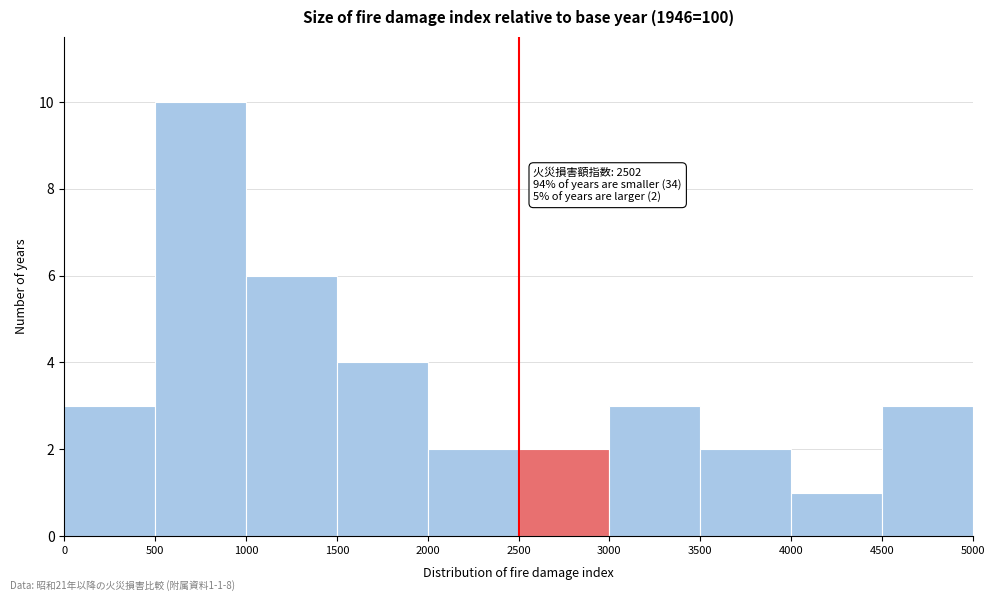

Over which range of the x-axis is the bar tallest?

500 to 1000